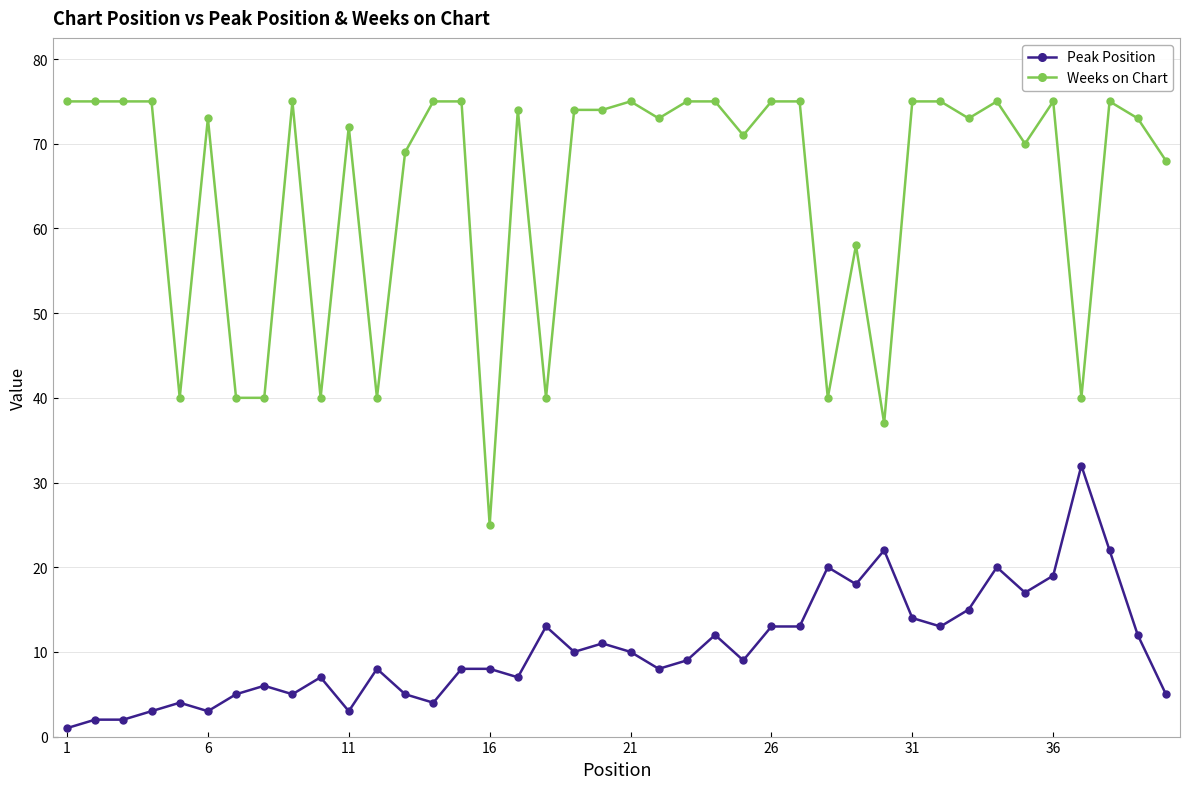

True or false: Peak Position and Weeks on Chart cross at least once.

False